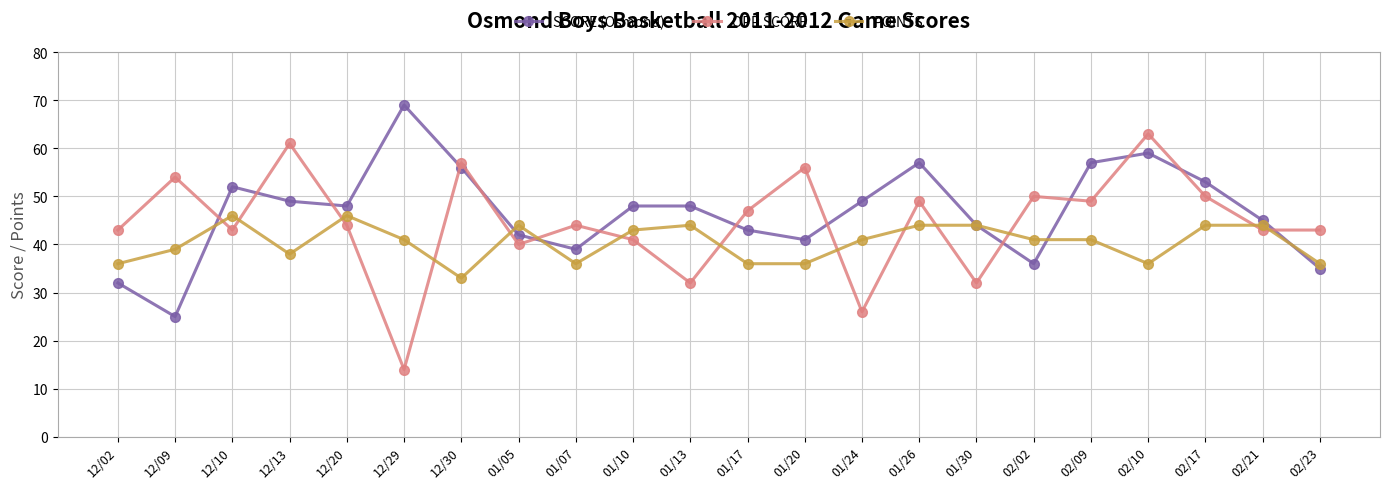

At which category does OPP SCORE reach its first local peak?

12/09